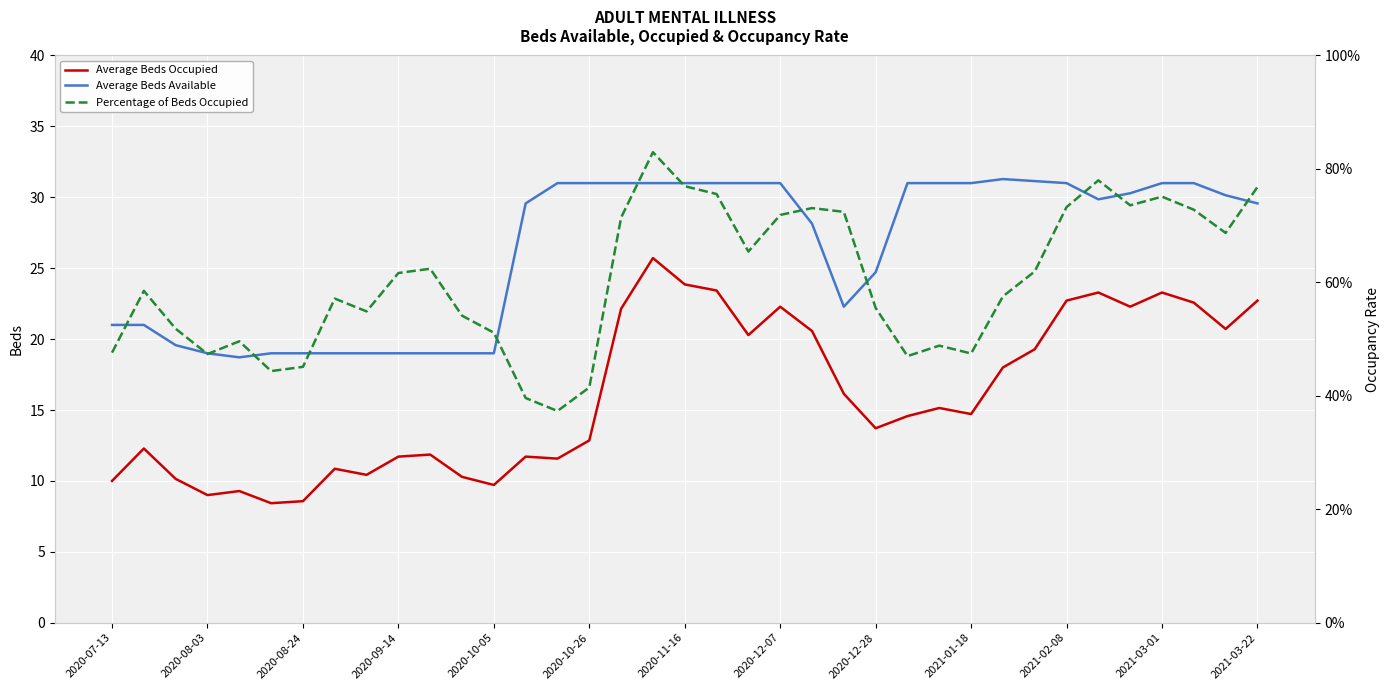

What is the value of the Average Beds Occupied point at the 20th from the left?

23.4